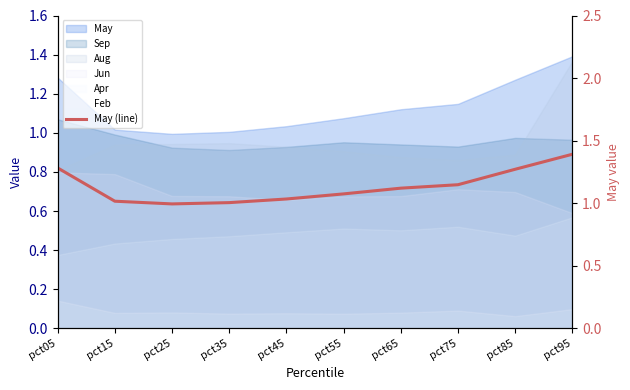

What is the difference between the second highest and minimum values?

0.3